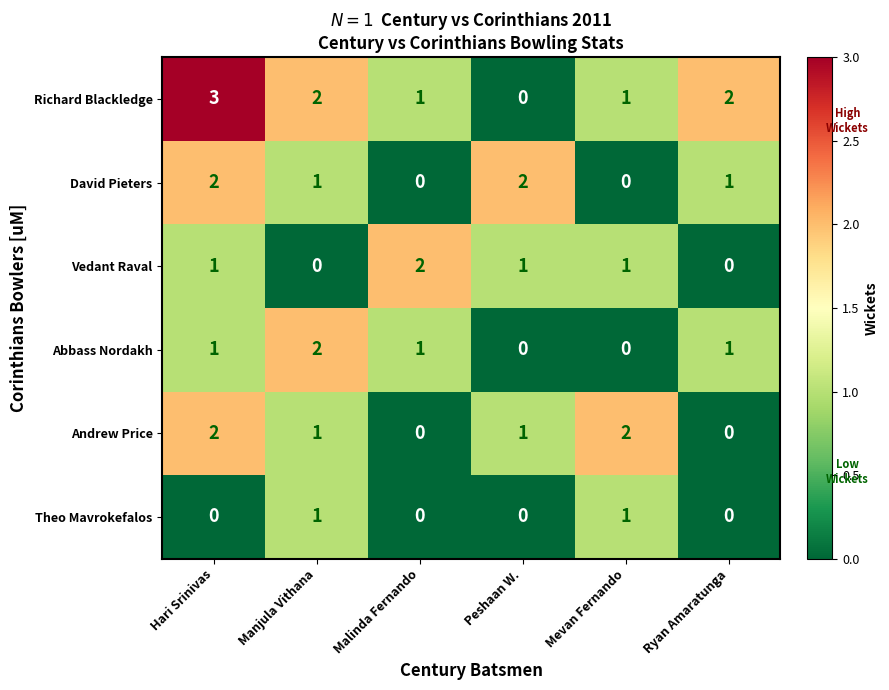

What is the sum of the Vedant Raval values at Mevan Fernando and Malinda Fernando?

3